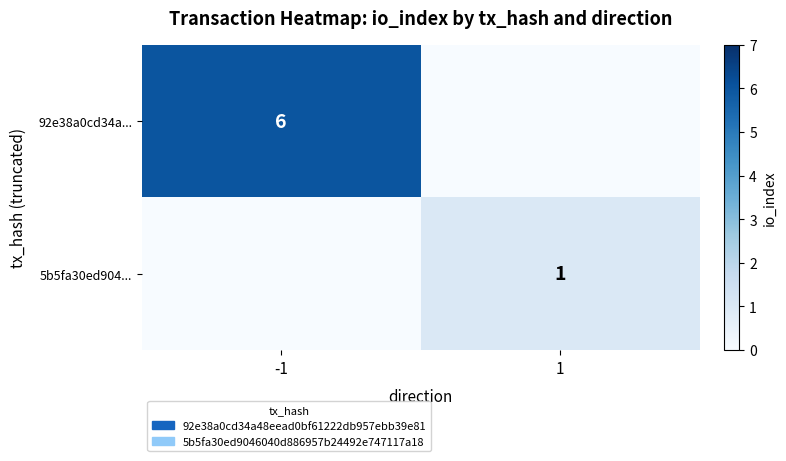

The 92e38a0cd34a... series shows 6 at -1. True or false?

True